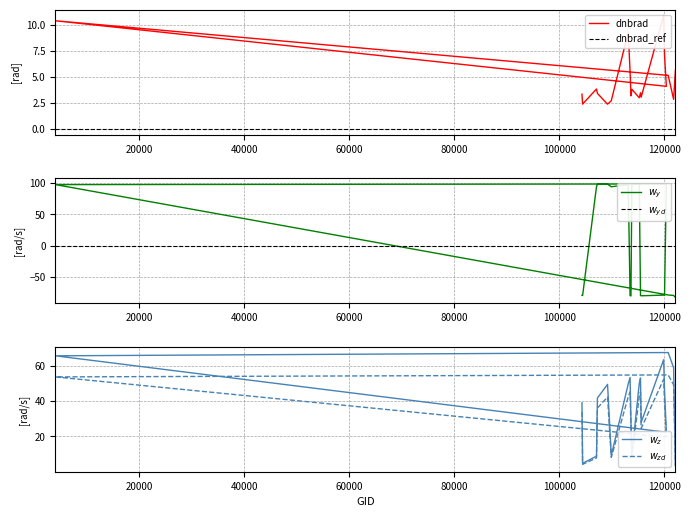

The dnbrad series shows 3.6 at 120740. True or false?

False